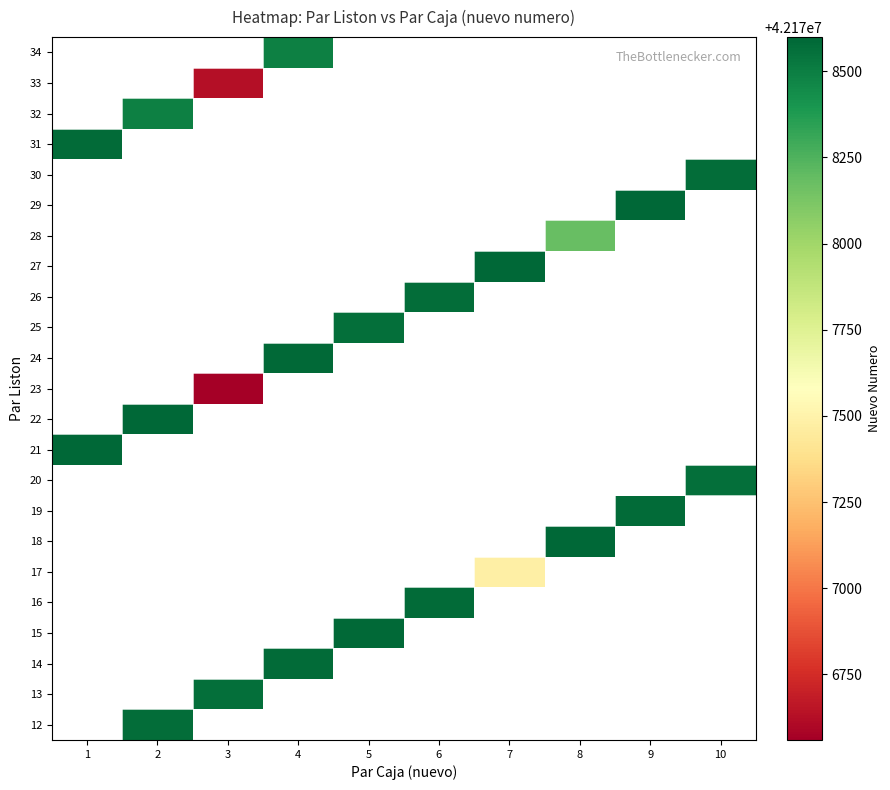

What value does the 26 series have at 6?

42178575.0